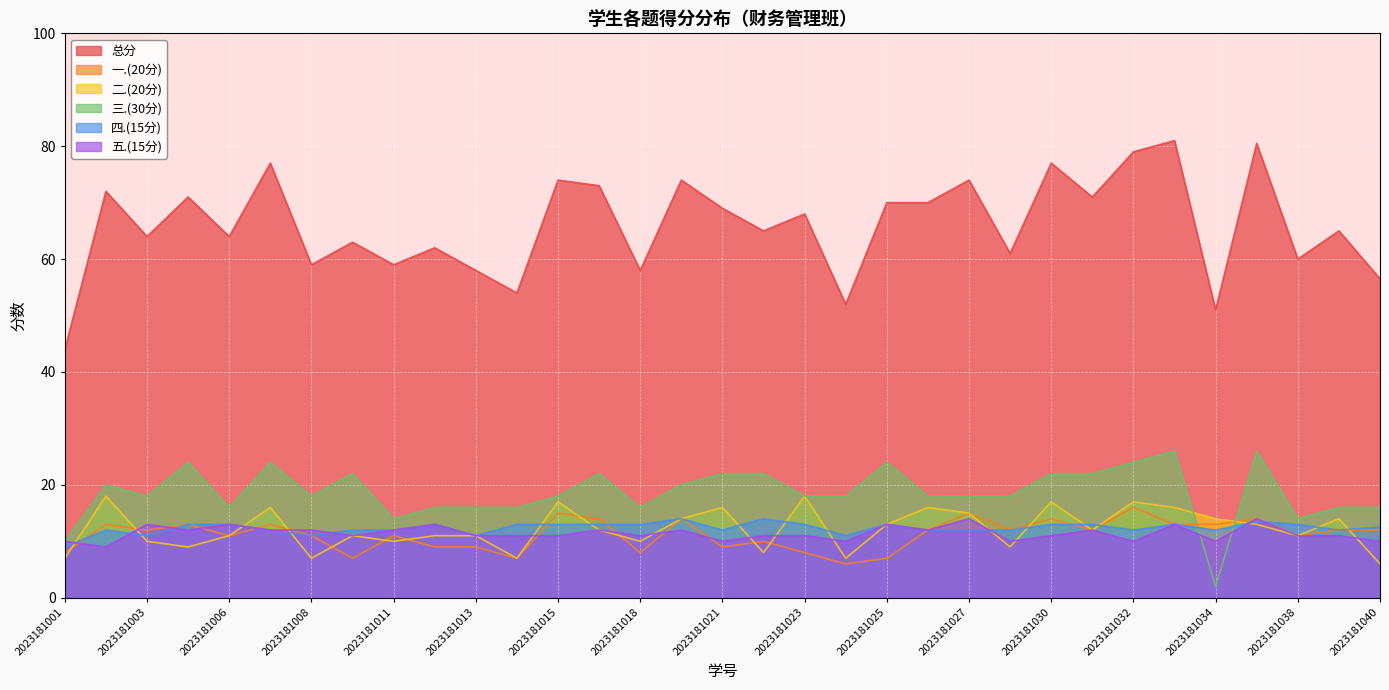

Is it true that 三.(30分) equals 16.0 at 2023181039?

True